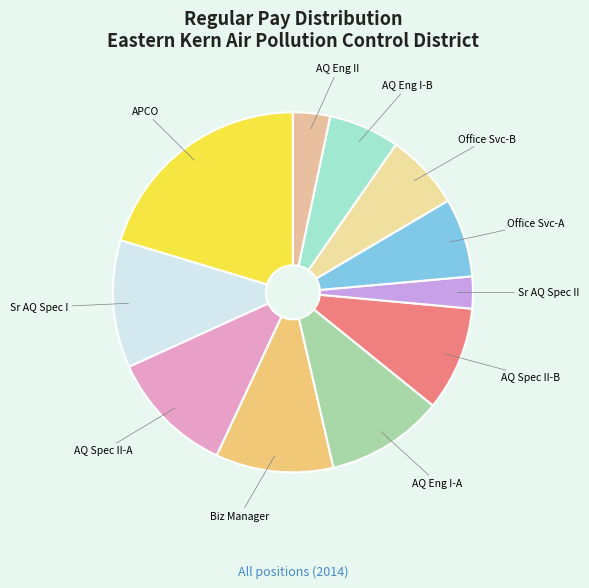

Is it true that AQ Spec II-B is 9% of the pie?

True